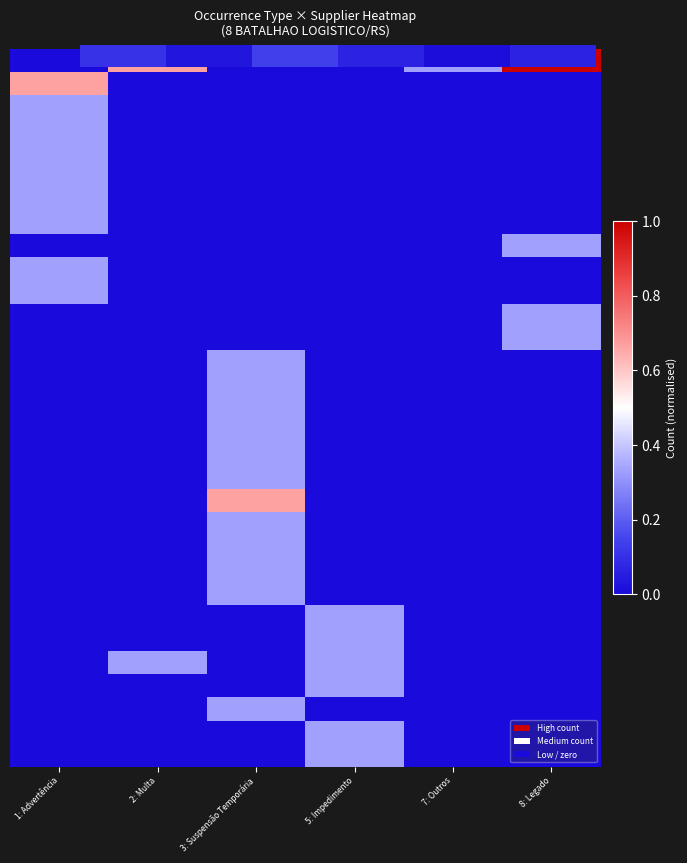

What is the greatest value displayed?

0.7